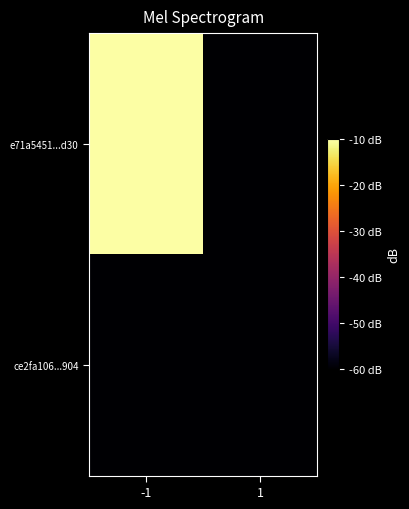

Reading left to right, extract all data points from this chart.

e71a5451...d30: -1=-10	1=-60
ce2fa106...904: -1=-60	1=-60